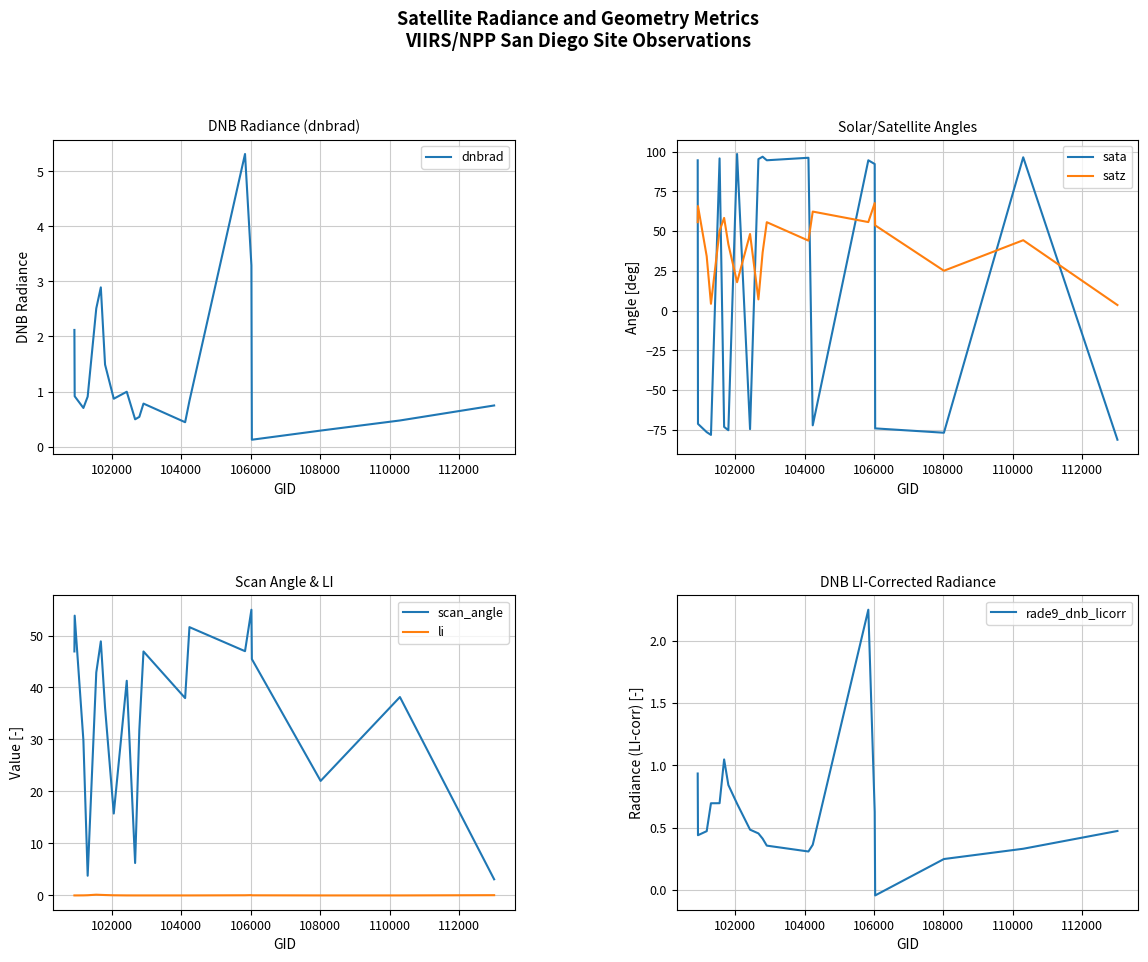

True or false: sata and satz intersect in this chart.

True